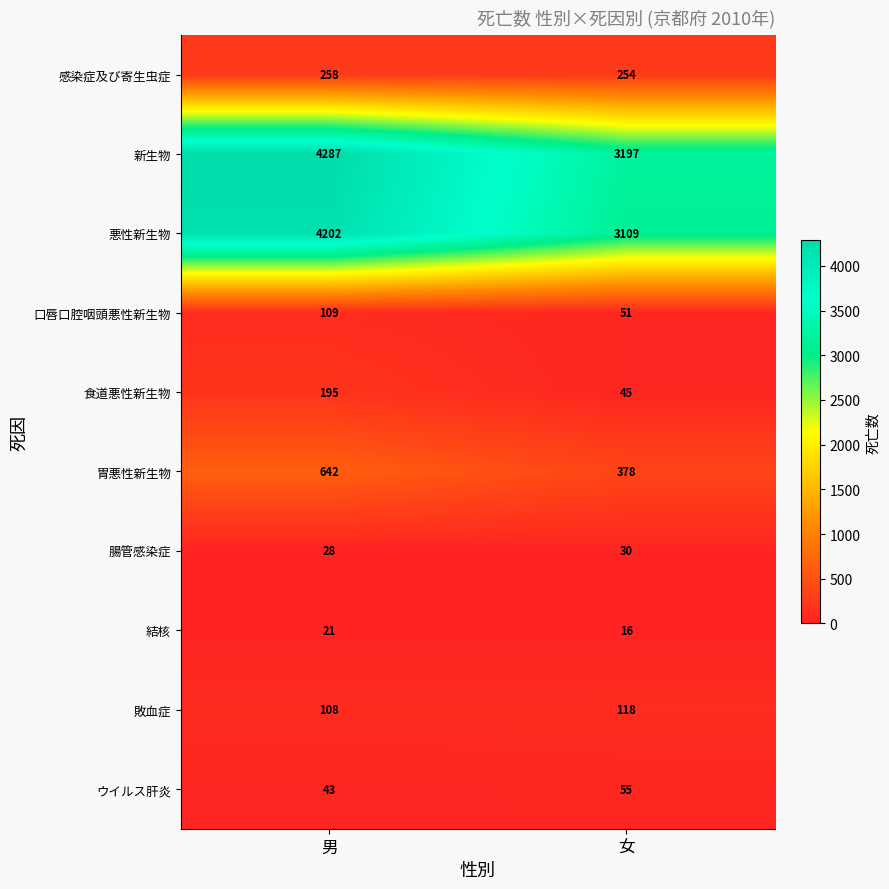

Rank the categories by 腸管感染症 value from highest to lowest.

女, 男